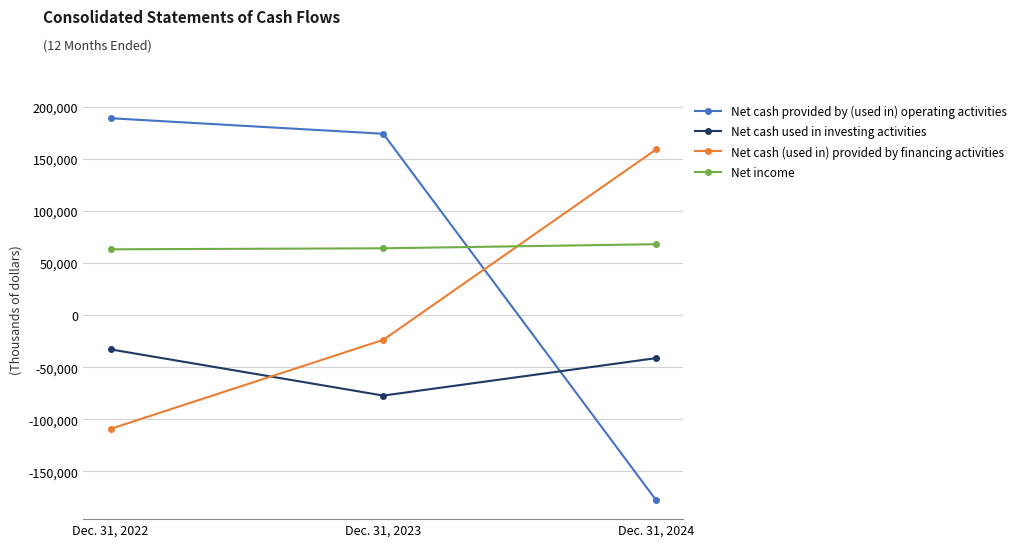

The value of Net cash provided by (used in) operating activities at Dec. 31, 2023 is 174294. True or false?

True